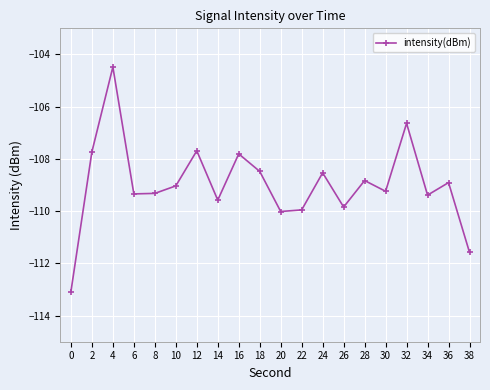

What is the value of the 18th point from the left?

-109.4